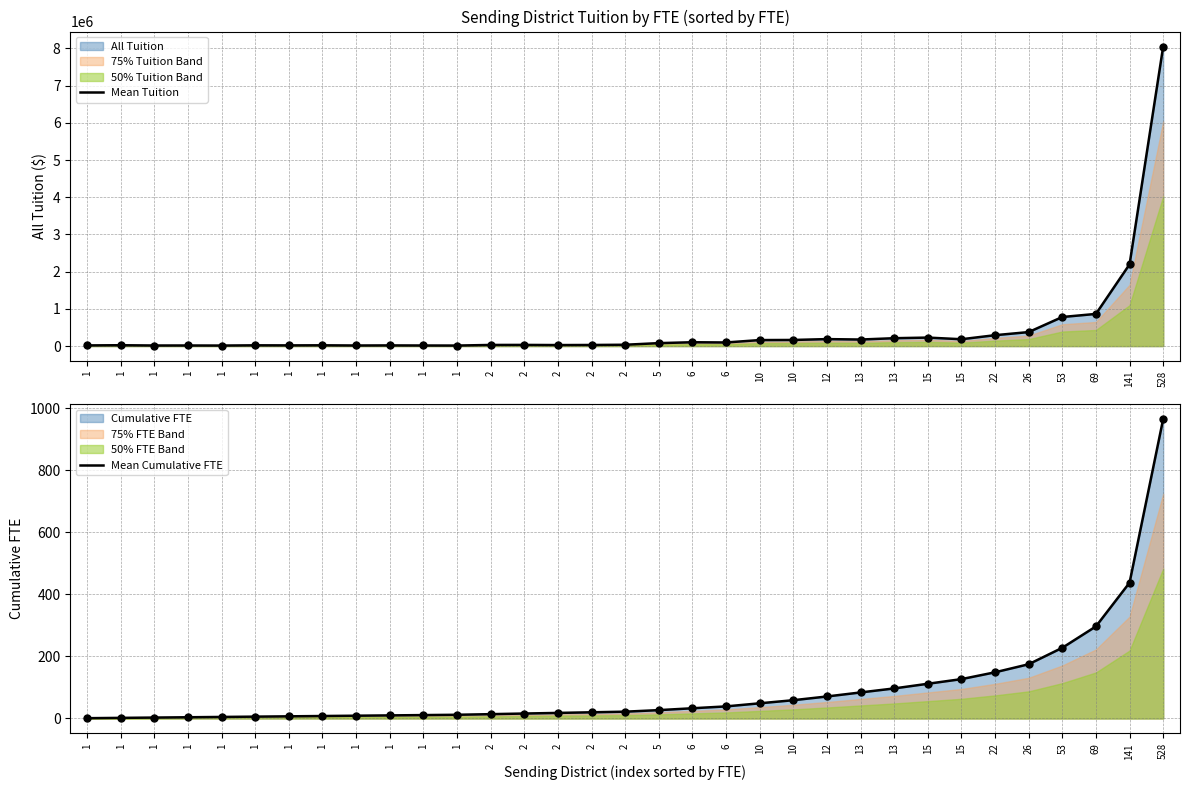

At how many categories does at least one series exceed 7657088?

1